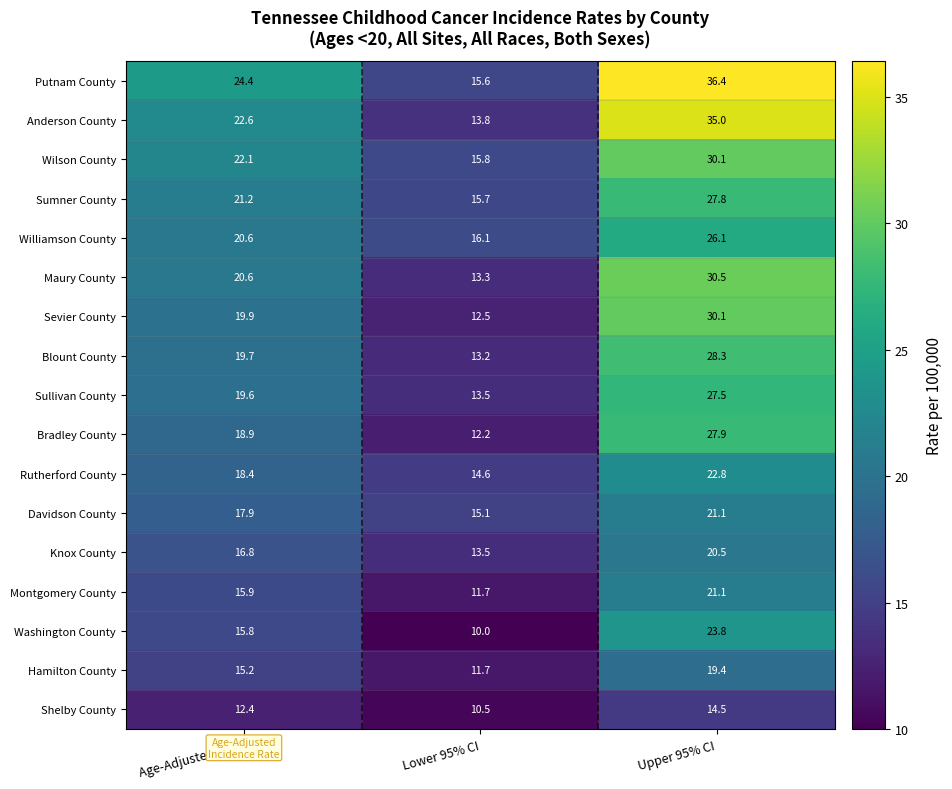

What is the minimum value shown in the chart?

10.0